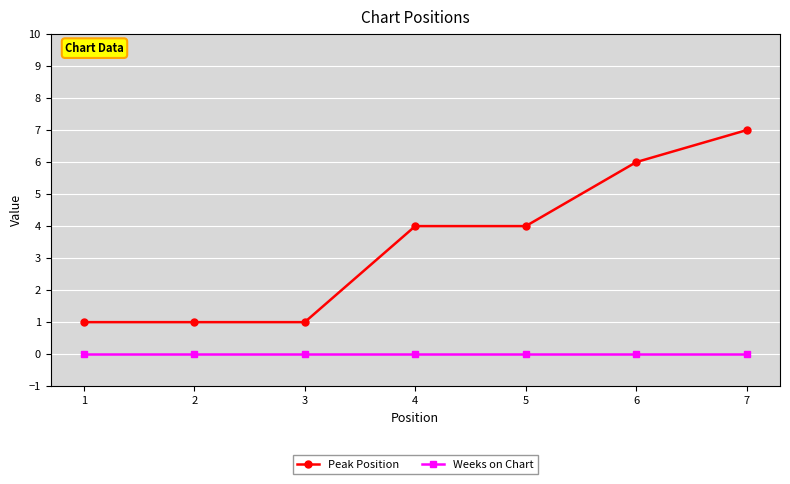

List the series in order of their overall mean, lowest first.

Weeks on Chart, Peak Position